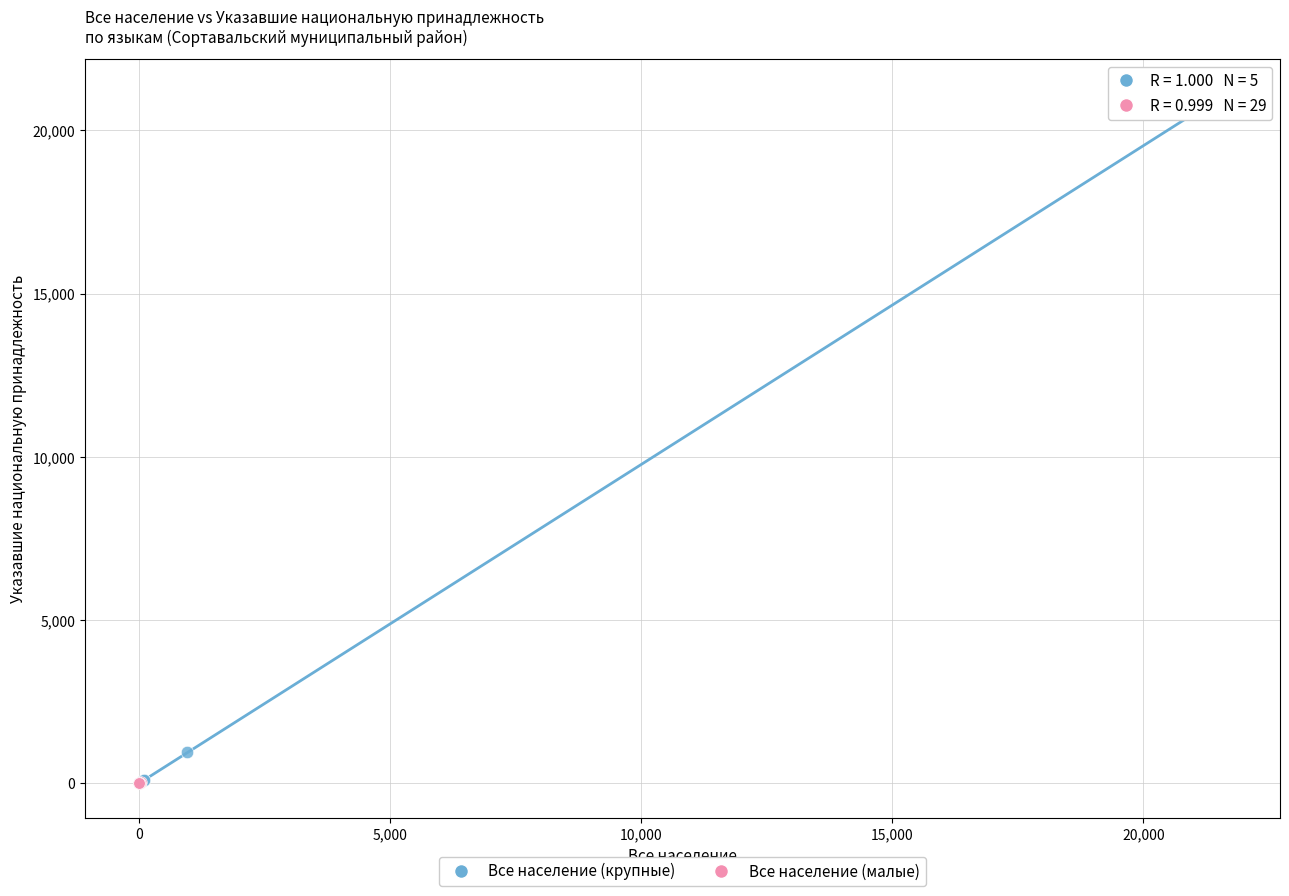

What are all the series names shown in the legend?

Все население (крупные), Все население (малые)